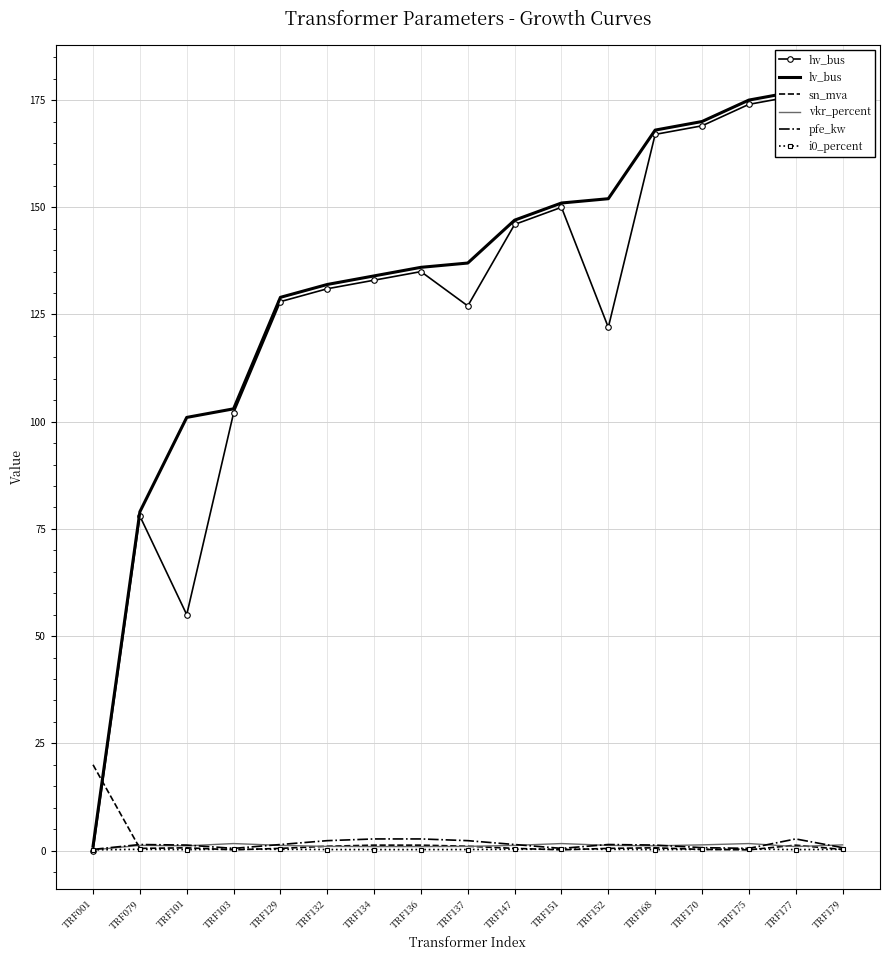

At which label does vkr_percent first exceed 1?

TRF079